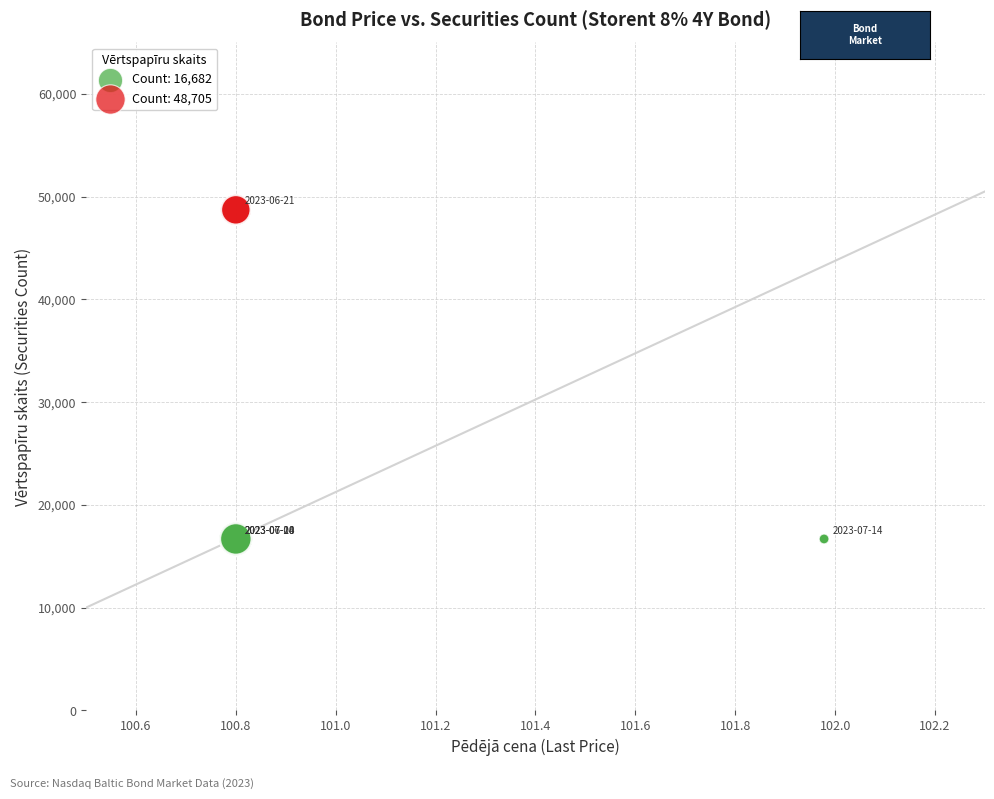

Which series contains the highest Y value?

Count: 48,705